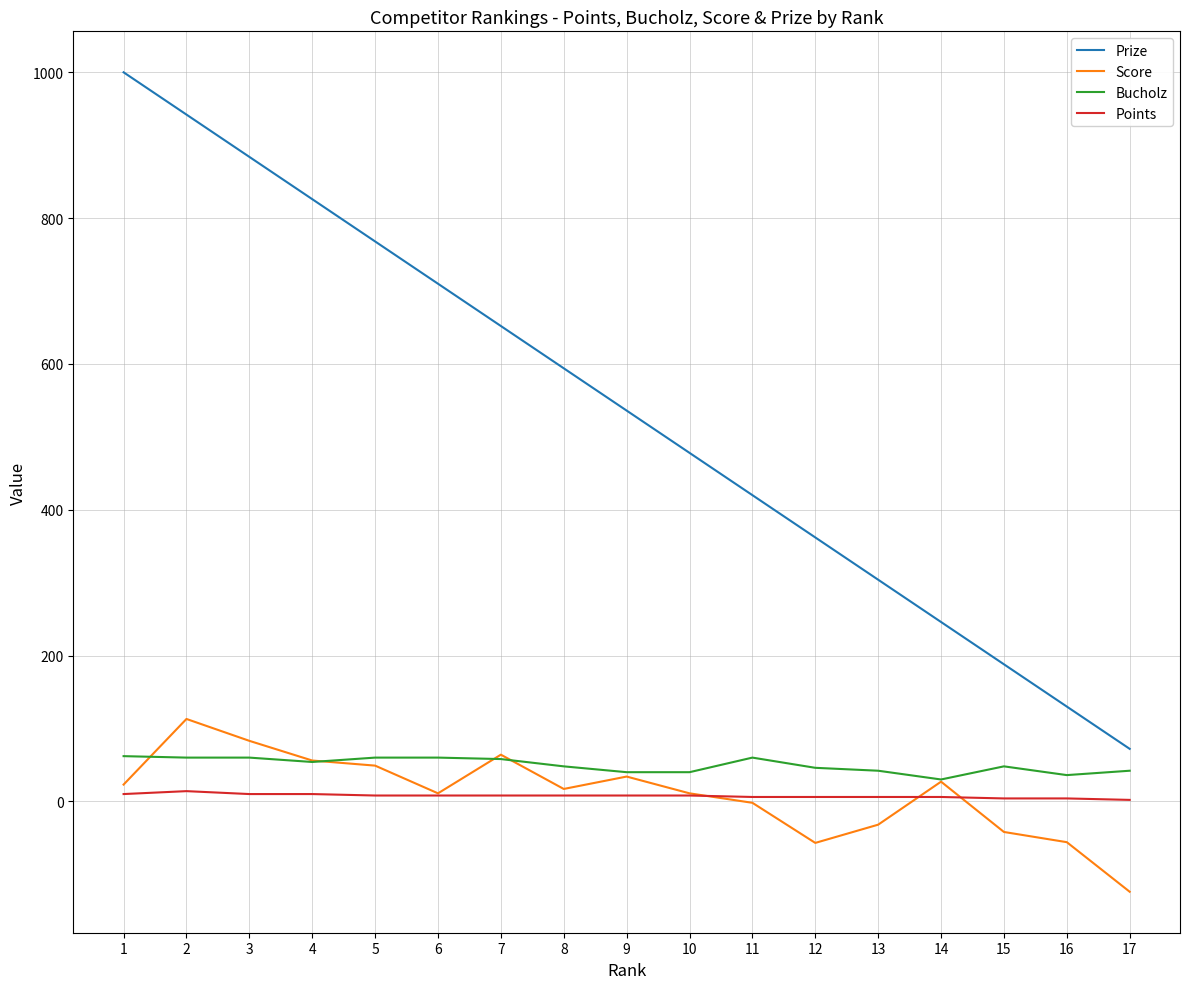

What is the highest value of the Bucholz series?

62